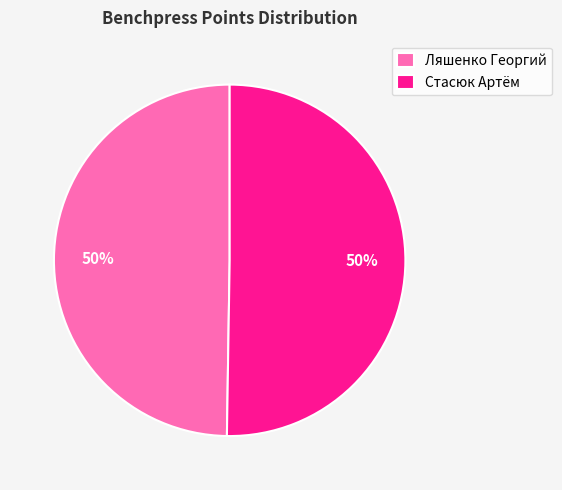

True or false: Ляшенко Георгий accounts for 43% of the total.

False